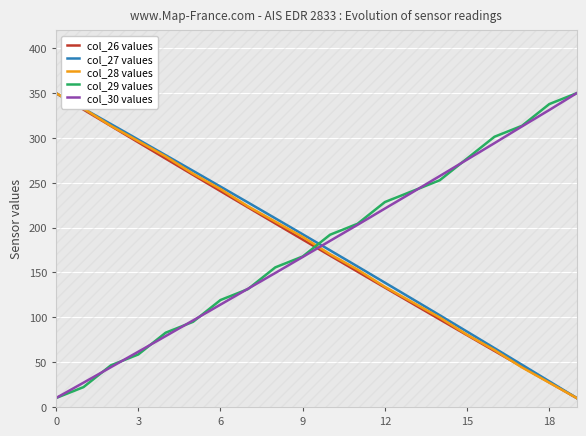

How many data points does each series have?

20